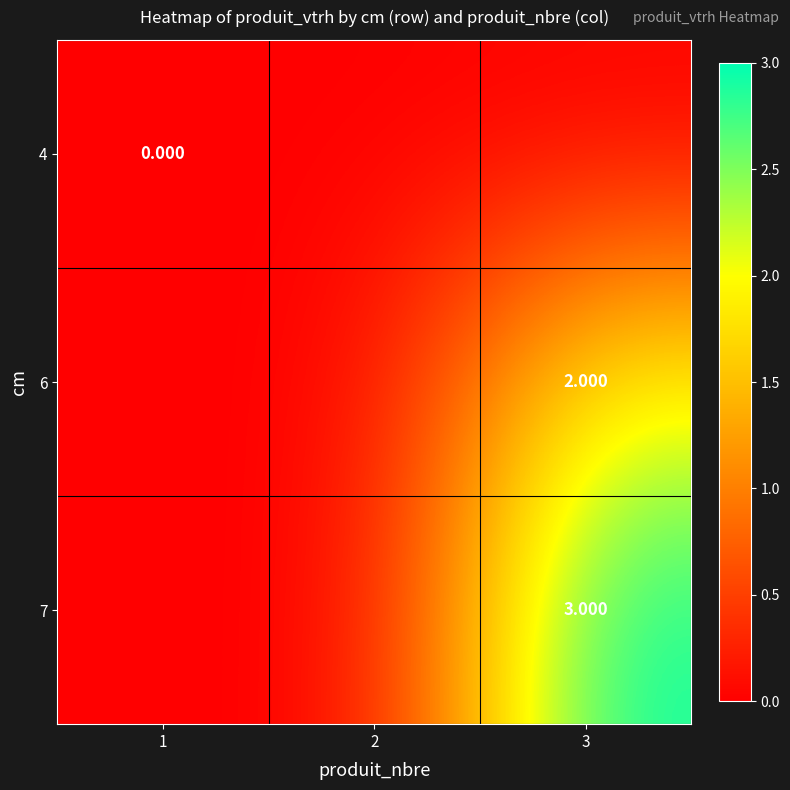

List the series in order of their peak value, highest first.

7, 6, 4